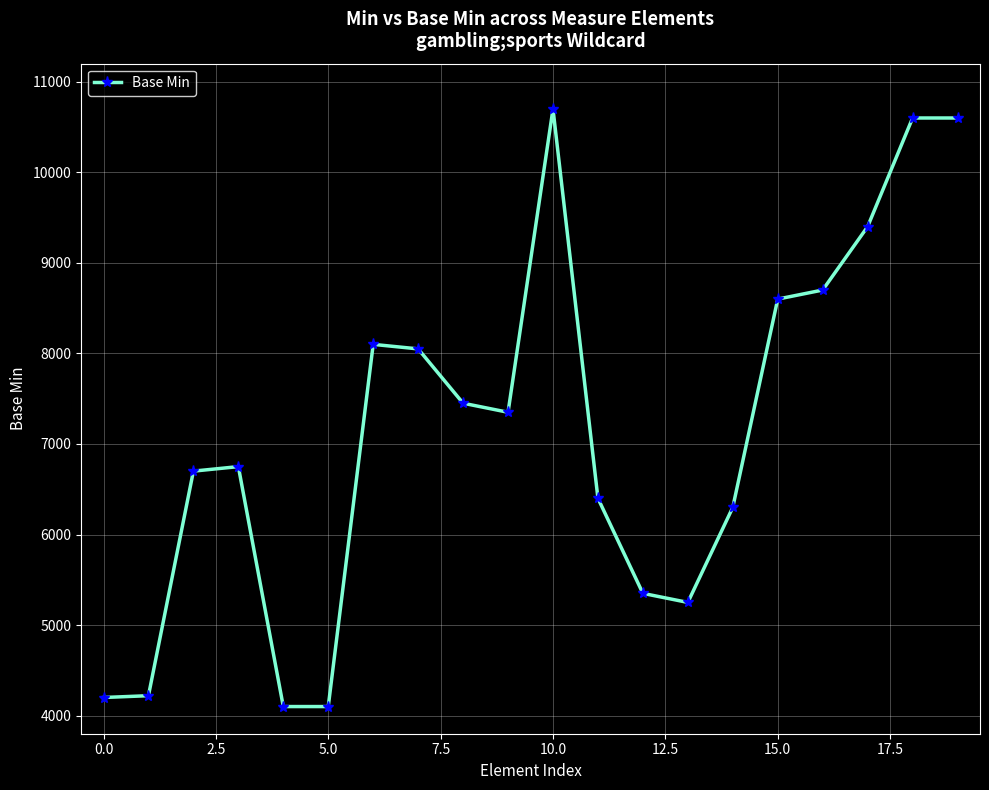

What is the sum of all values?

142920